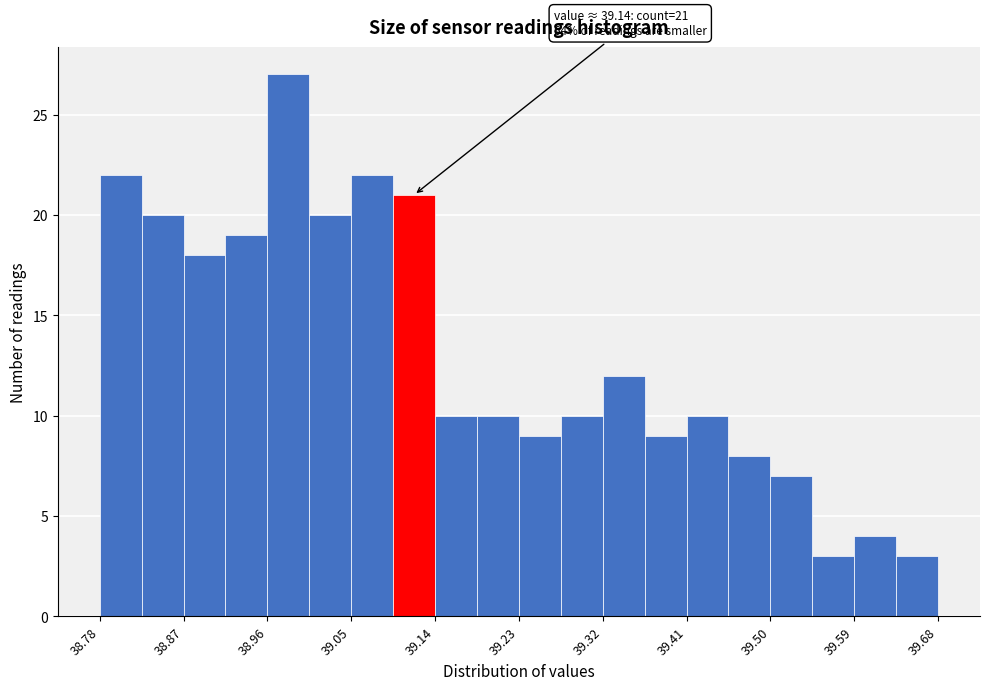

Over which range of the x-axis is the bar tallest?

38.960 to 39.005